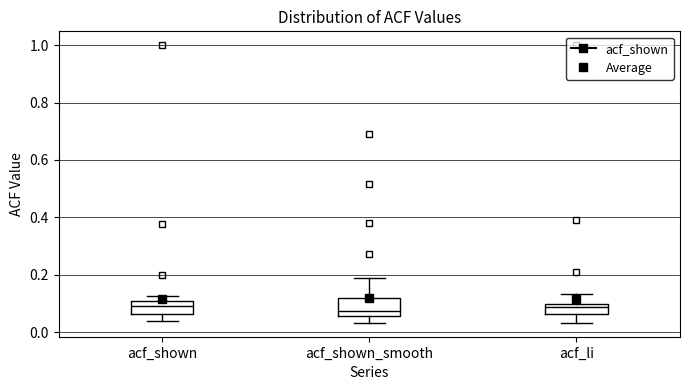

Reading left to right, read every box against the y-axis: the position of its median line, the range the box covers, and the ends of its whiskers. The values are not printed on the chart, so give them approximately, as read against the axis.

acf_shown: median 0.10 (inside the box), box 0.06 to 0.10, whiskers 0.04 to 0.12
acf_shown_smooth: median 0.08, box 0.06 to 0.12, whiskers 0.04 to 0.18
acf_li: median 0.08, box 0.06 to 0.10, whiskers 0.04 to 0.14